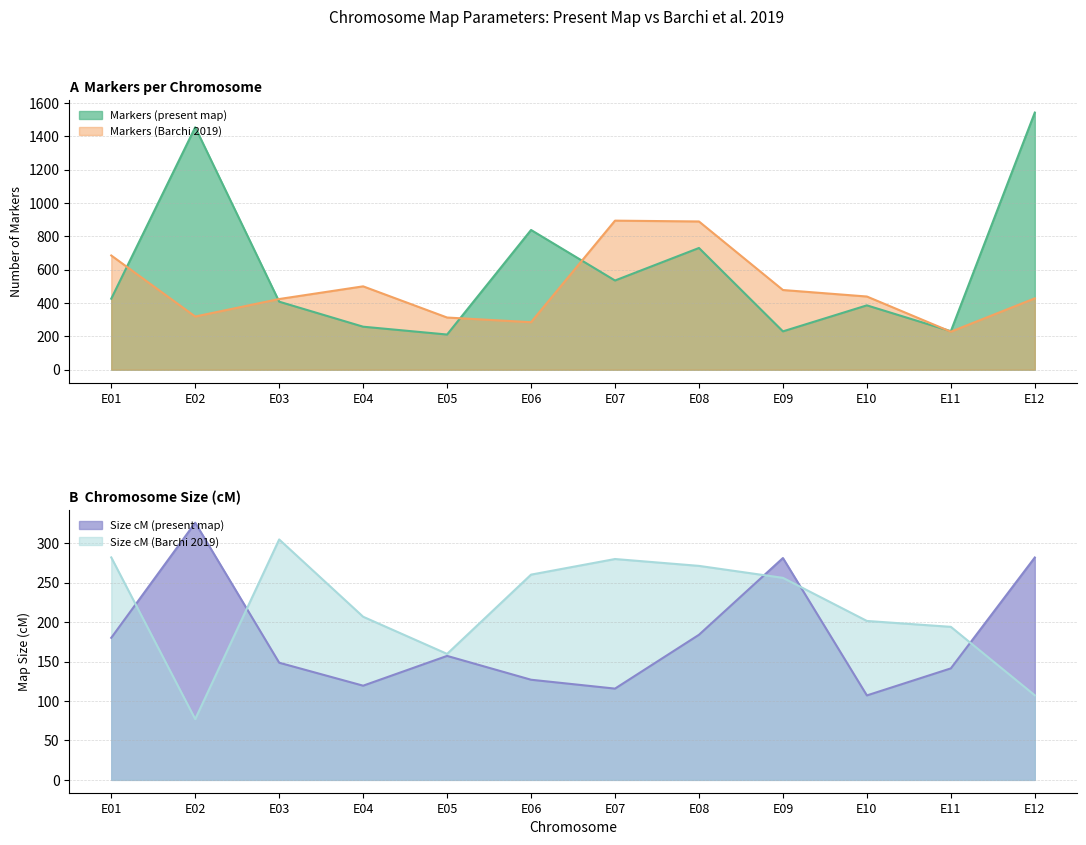

Where do Markers (present map) and Markers (Barchi 2019) first cross each other?

E01 and E02